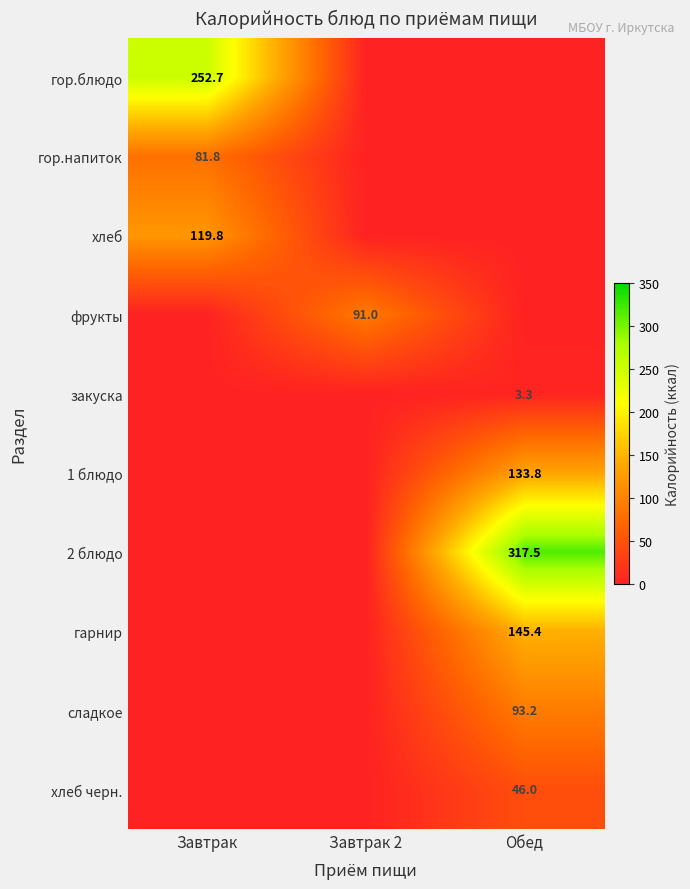

Is it true that хлеб equals 162.6 at Завтрак?

False